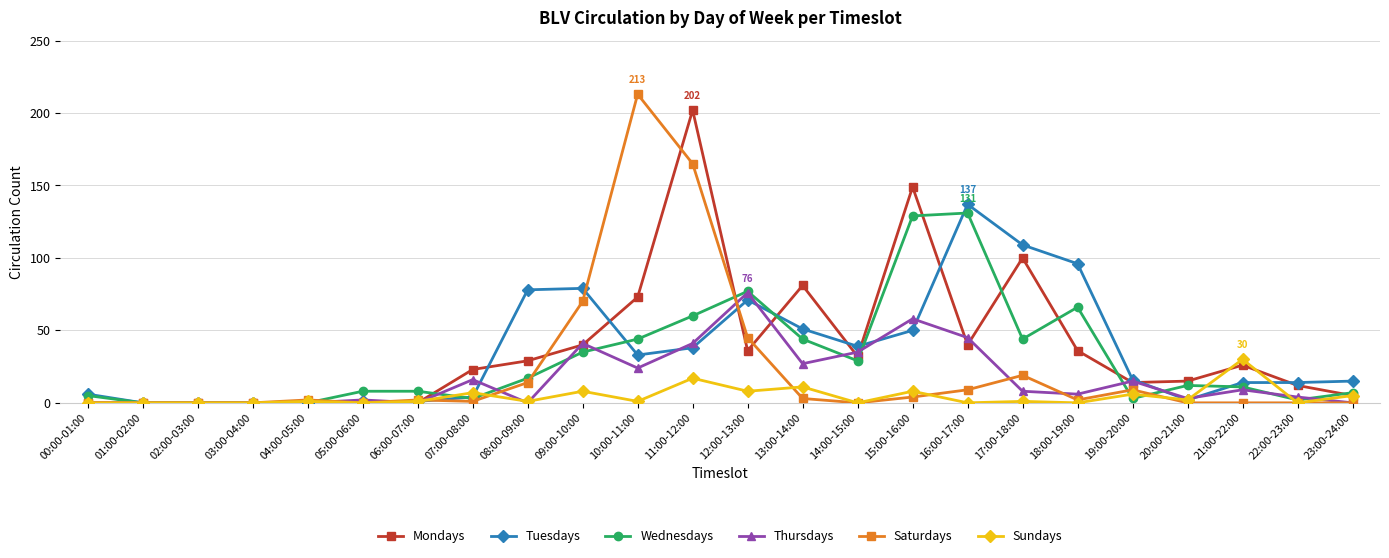

Which series has the largest total across all categories?

Mondays